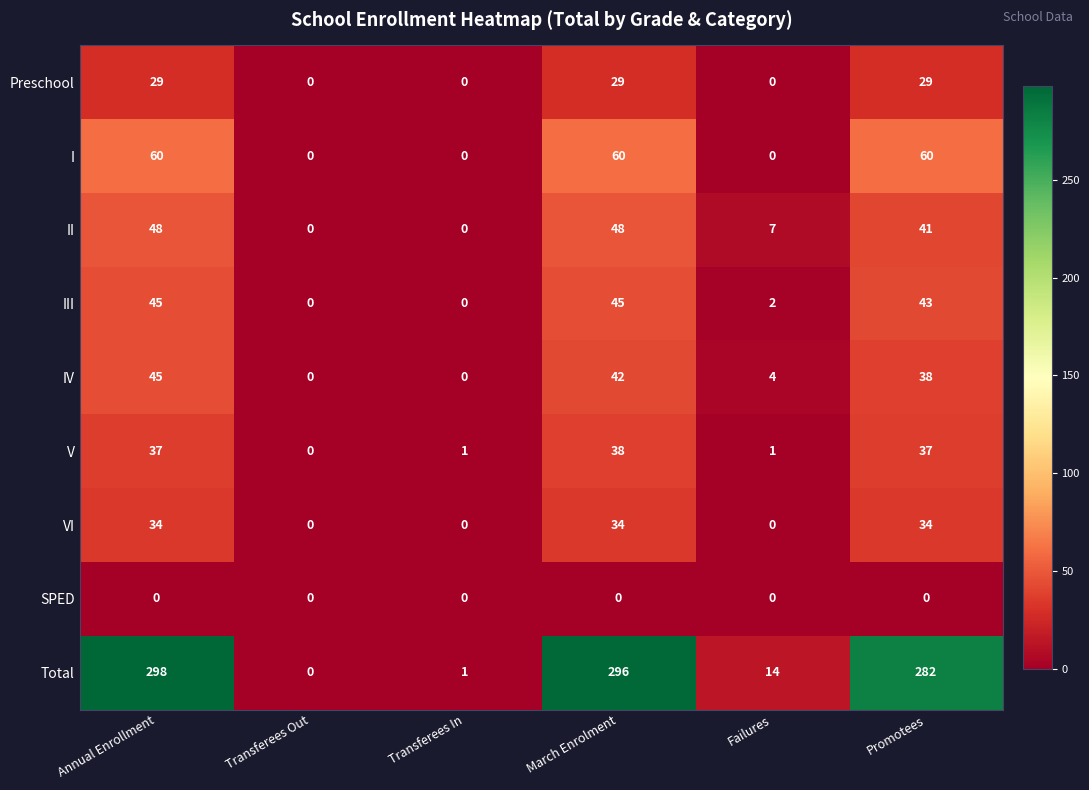

At which label is Total closest to 149?

Promotees